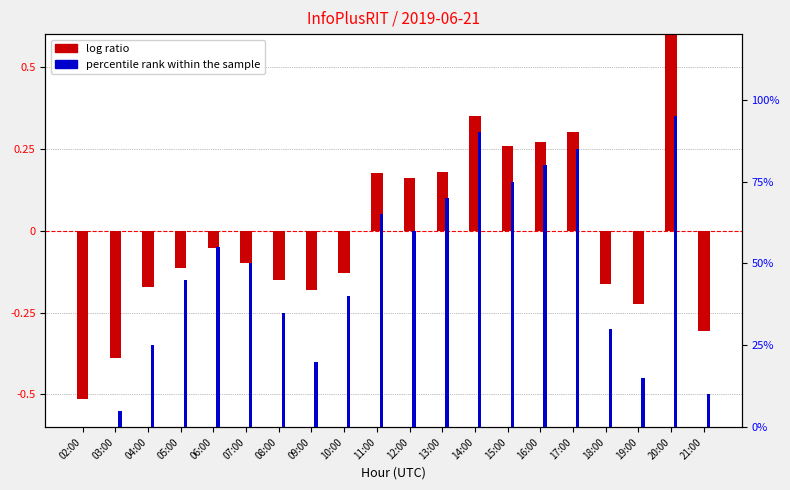

Which category has the lowest value in the log ratio series?

02:00